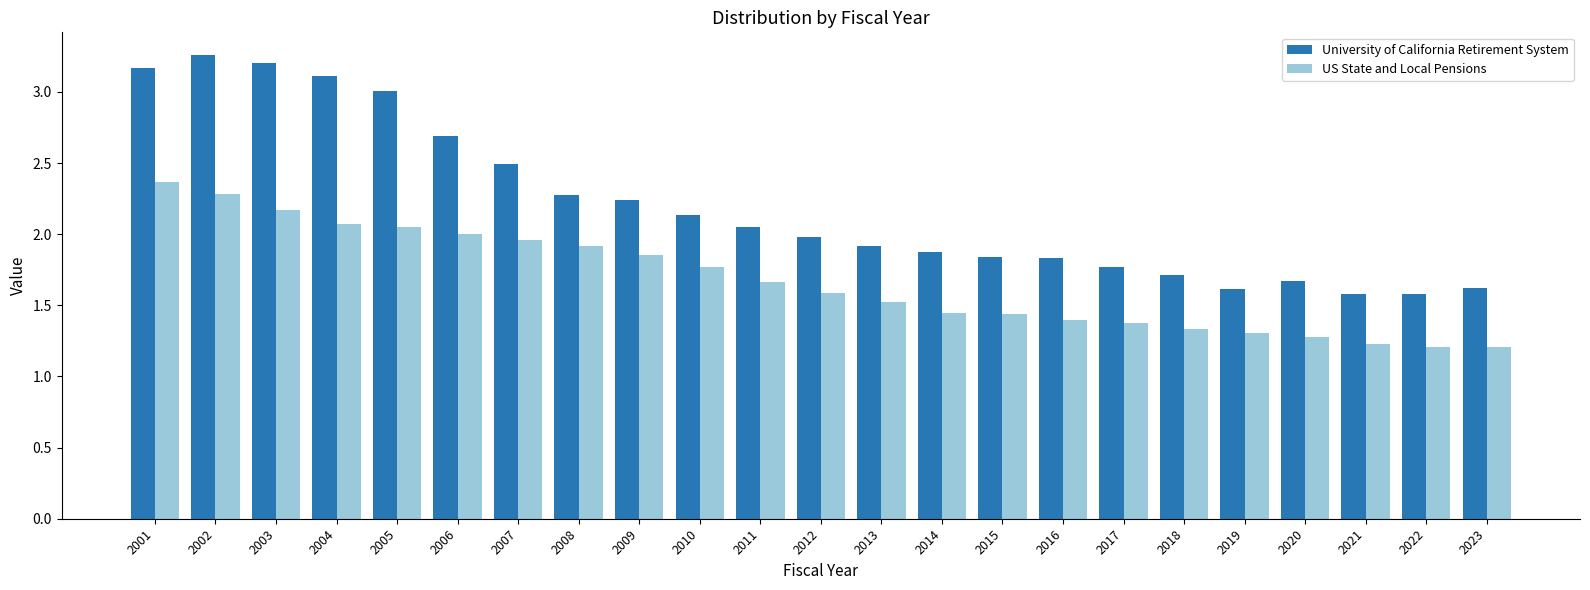

How many categories are shown in the chart?

23